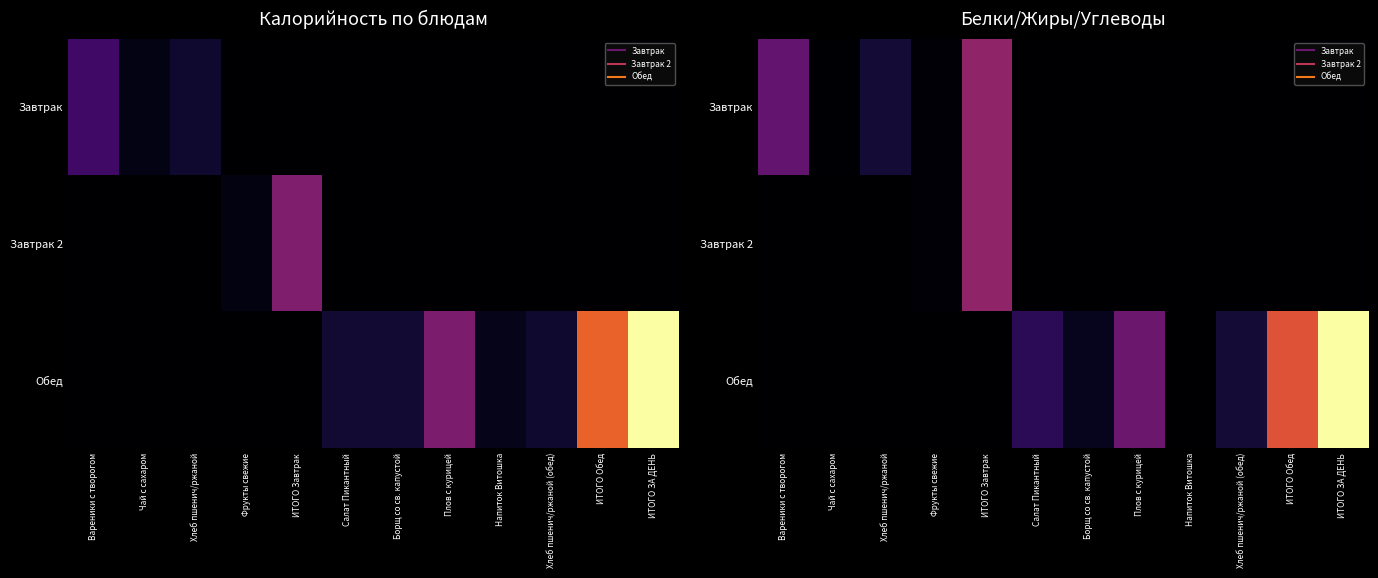

The Завтрак series shows 8.7 at Напиток Витошка. True or false?

False